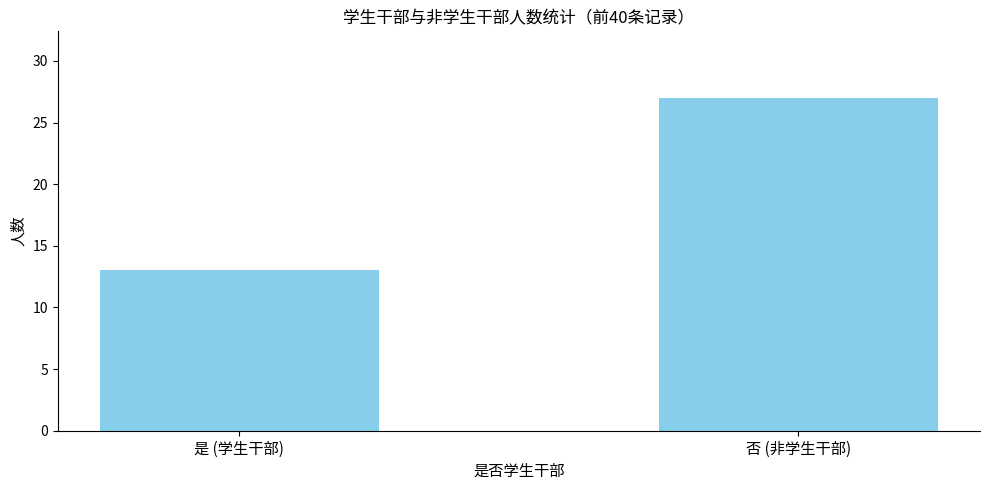

Which category has the highest value across all series?

否 (非学生干部)